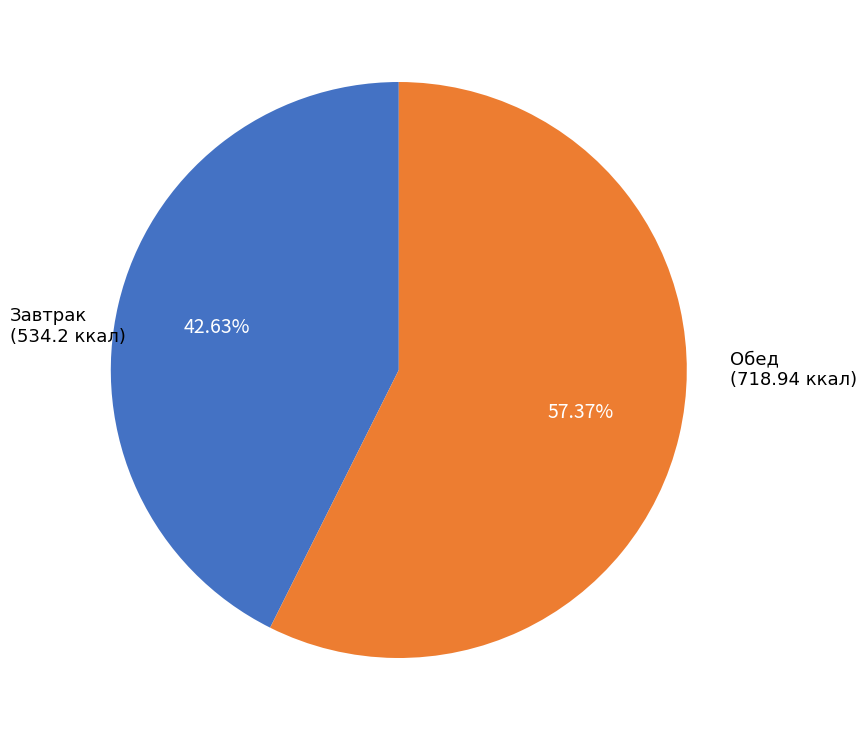

Count the number of slices in the pie.

2